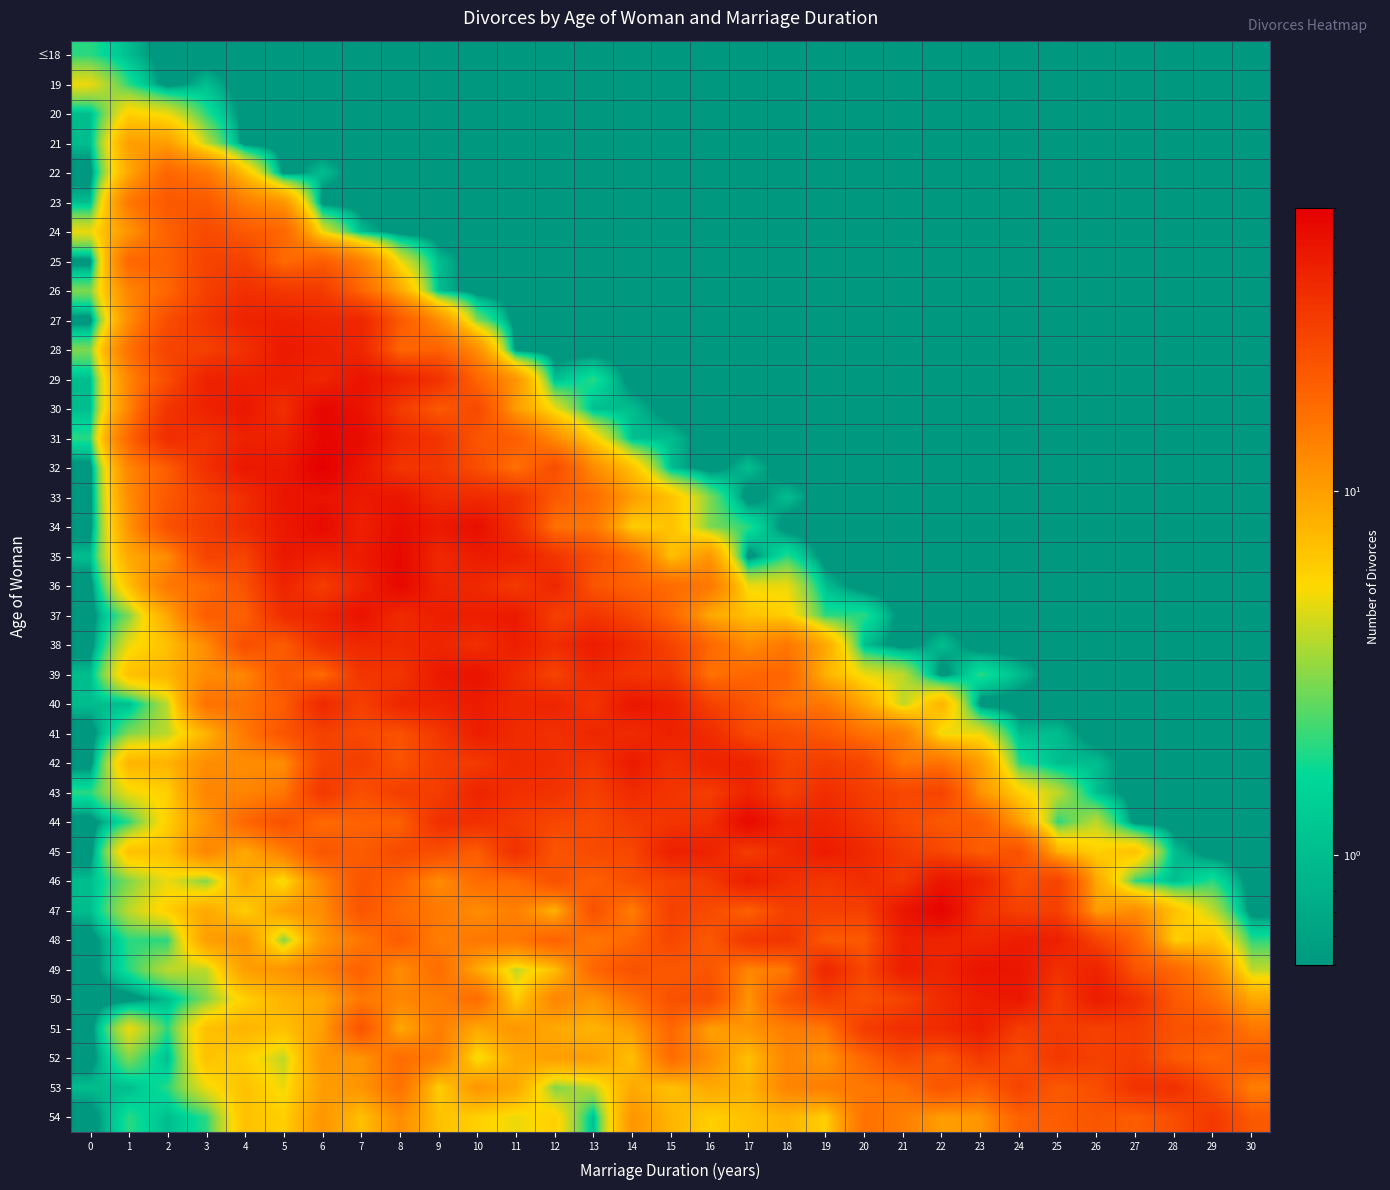

What is the spread (max minus min) of values at 23?

46.9